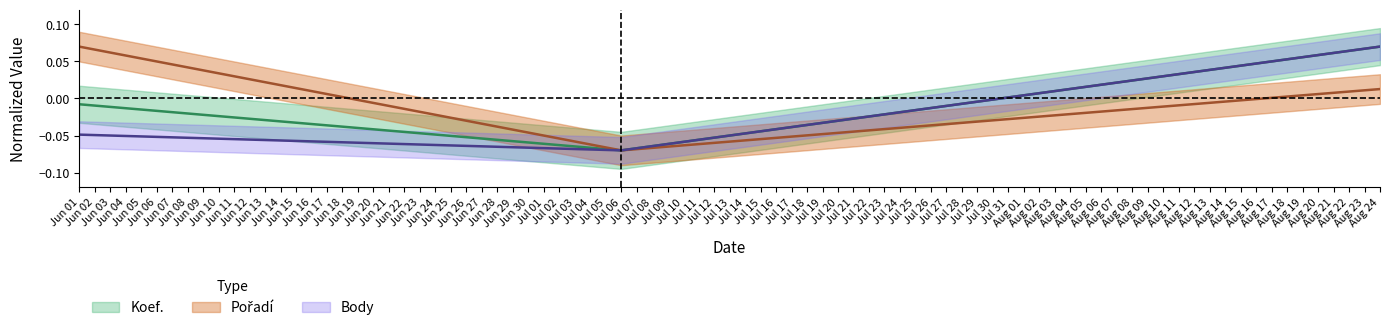

What is the spread (max minus min) of values at Jun 01?

0.1